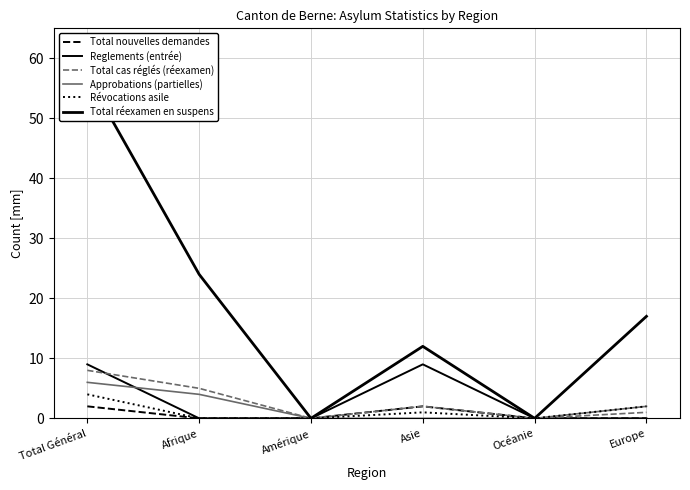

Reading left to right, transcribe all the data shown in this chart.

Total nouvelles demandes: Total Général=2	Afrique=0	Amérique=0	Asie=2	Océanie=0	Europe=0
Reglements (entrée): Total Général=9	Afrique=0	Amérique=0	Asie=9	Océanie=0	Europe=0
Total cas réglés (réexamen): Total Général=8	Afrique=5	Amérique=0	Asie=2	Océanie=0	Europe=1
Approbations (partielles): Total Général=6	Afrique=4	Amérique=0	Asie=0	Océanie=0	Europe=2
Révocations asile: Total Général=4	Afrique=0	Amérique=0	Asie=1	Océanie=0	Europe=2
Total réexamen en suspens: Total Général=57	Afrique=24	Amérique=0	Asie=12	Océanie=0	Europe=17